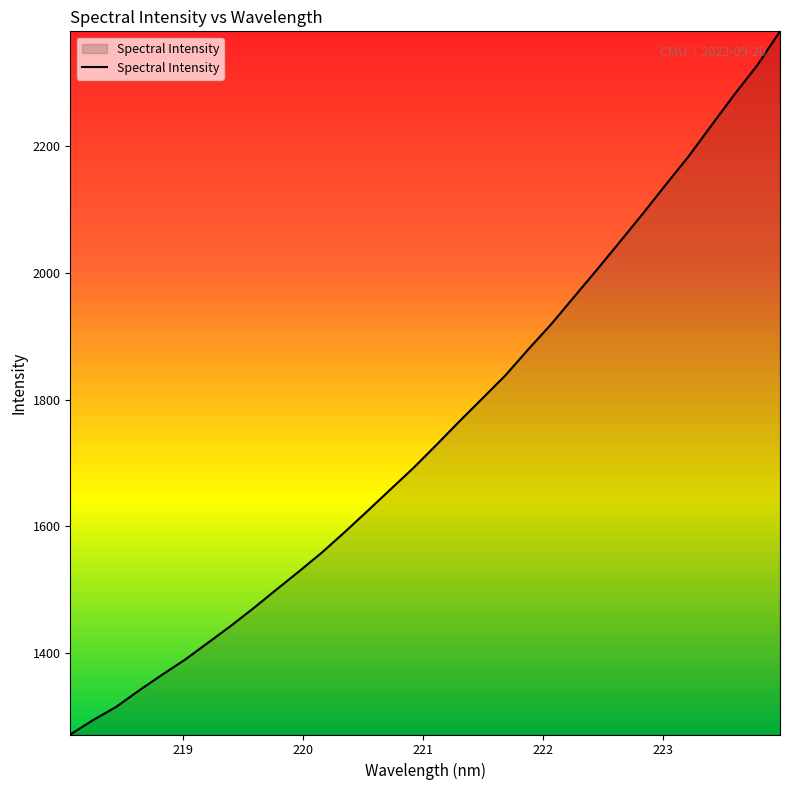

What is the smallest value displayed?

1271.3